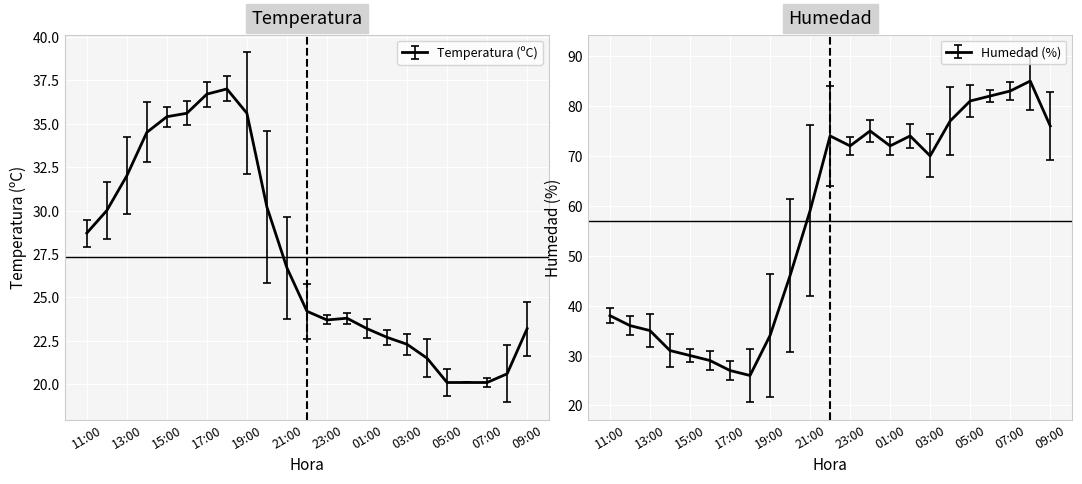

How many lines are shown in the chart?

2